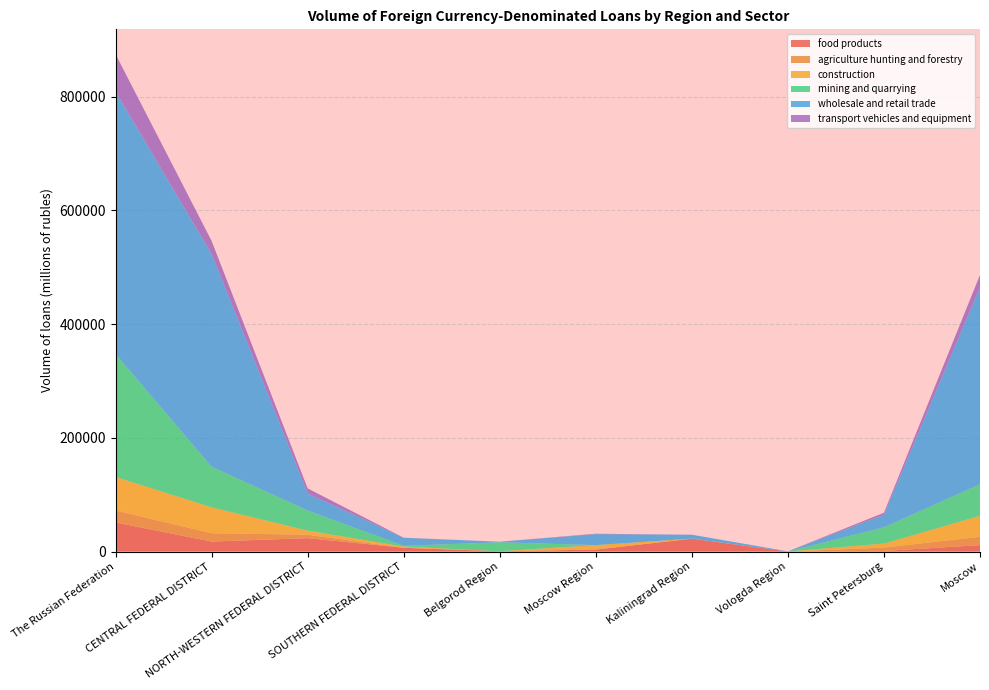

Reading right to left, list all the values displayed in this chart.

food products: 11265	970	0	22566	3497	497	6624	23566	17497	51153
agriculture hunting and forestry: 14730	5980	6	0	0	0	10	5986	14778	21097
construction: 36776	7049	7	151	7777	0	2108	7208	45449	59012
mining and quarrying: 55635	28520	0	5	0	15739	1241	35444	71379	215954
wholesale and retail trade: 346470	22173	295	6856	19271	1080	14121	29916	374132	461742
transport vehicles and equipment: 21601	3526	0	0	794	0	202	8912	23058	65741